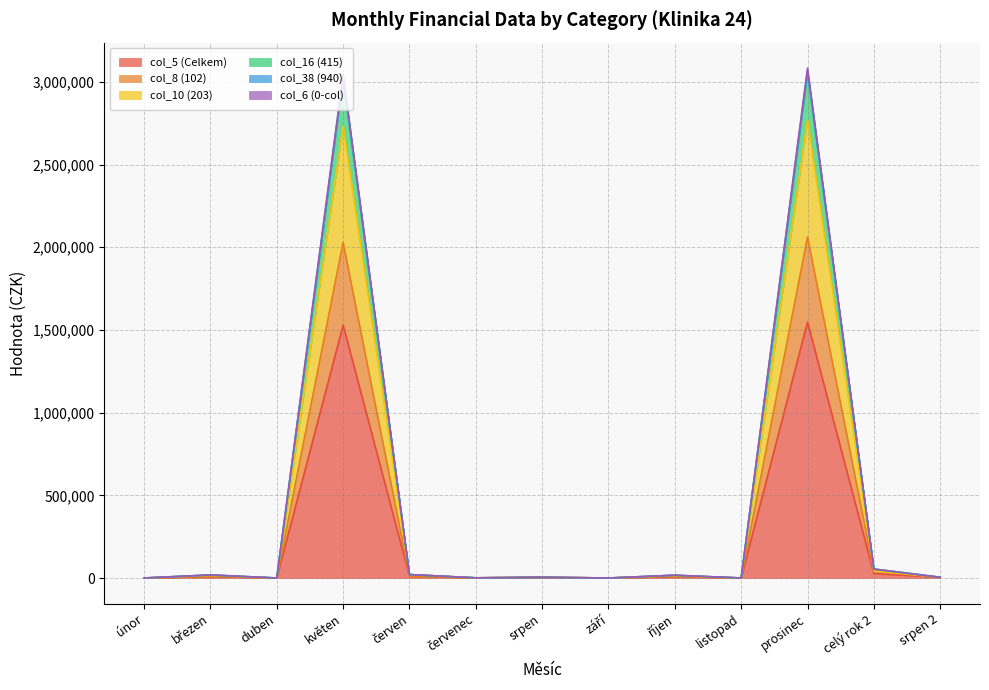

In col_16 (415), how many points are lower than both neighbors (excluding endpoints)?

4